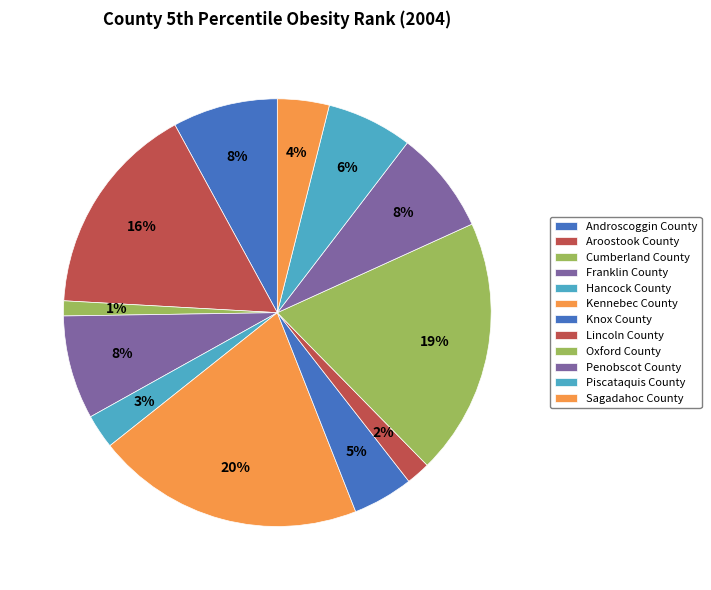

To the nearest percent, what portion does Cumberland County represent?

1%